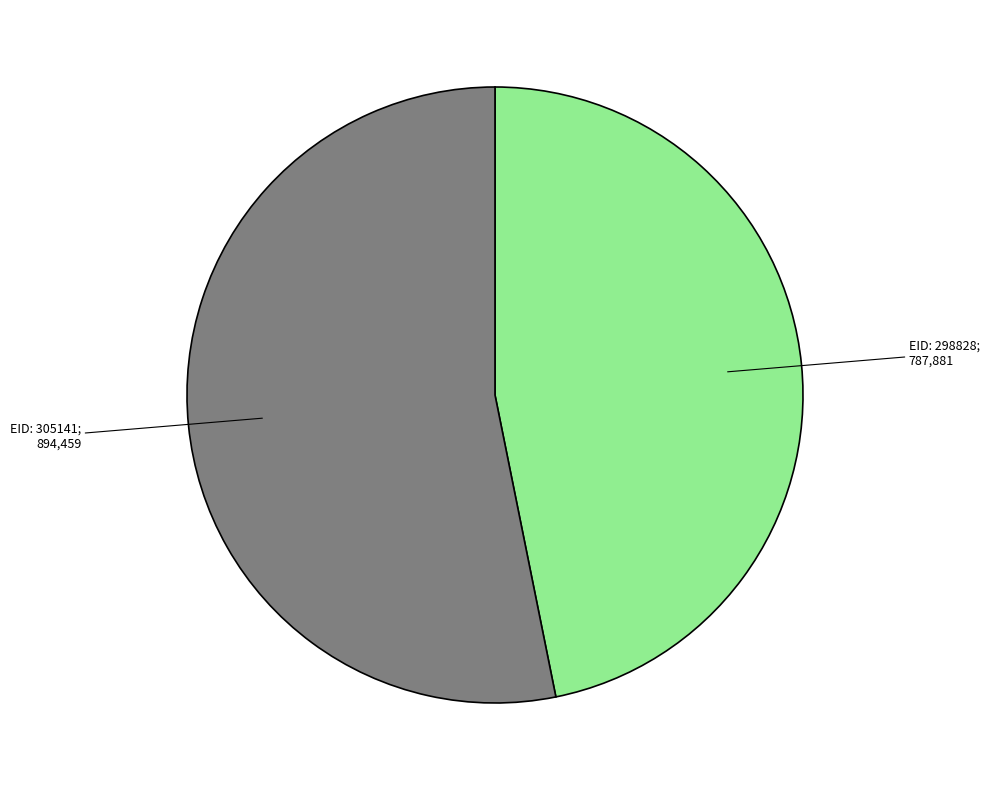

Does any single category account for the majority?

Yes